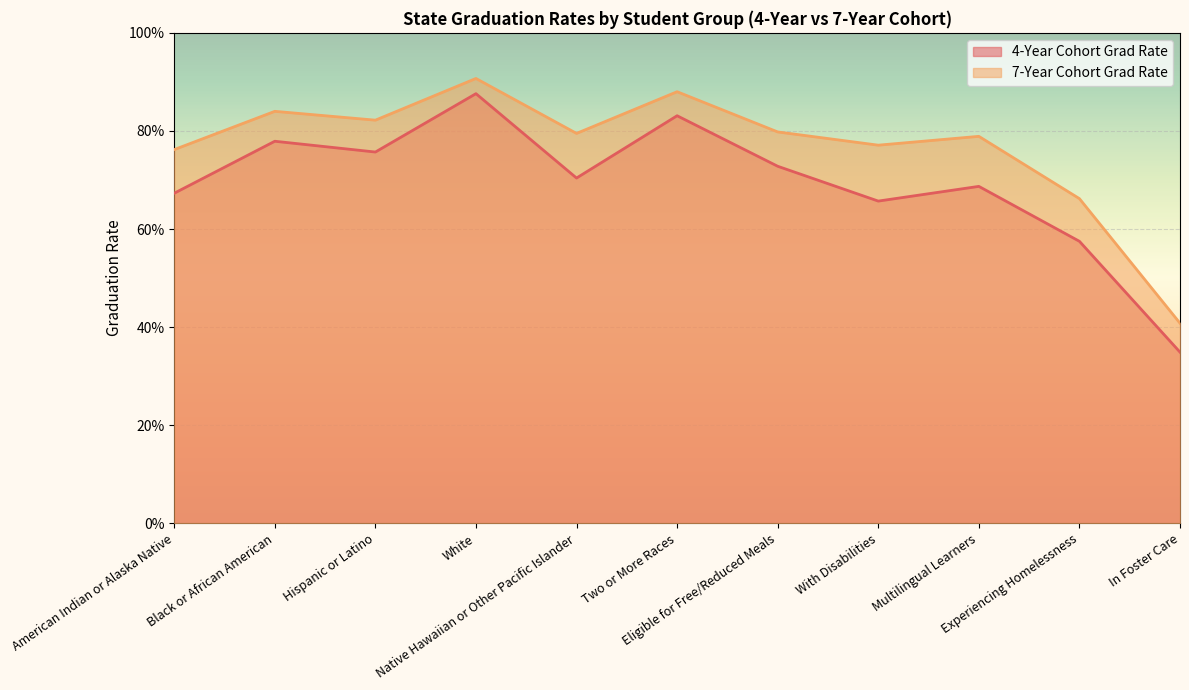

Reading right to left, transcribe all the data shown in this chart.

4-Year Cohort Grad Rate: 0.3	0.6	0.7	0.7	0.7	0.8	0.7	0.9	0.8	0.8	0.7
7-Year Cohort Grad Rate: 0.4	0.7	0.8	0.8	0.8	0.9	0.8	0.9	0.8	0.8	0.8